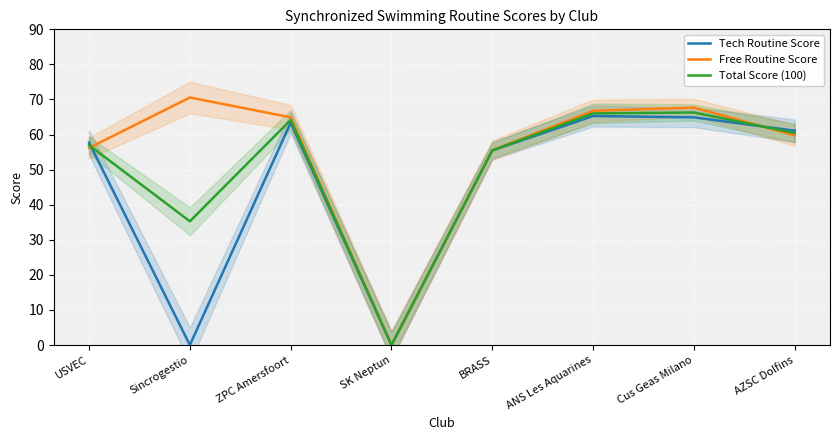

How many times do Total Score (100) and Free Routine Score cross each other?

2